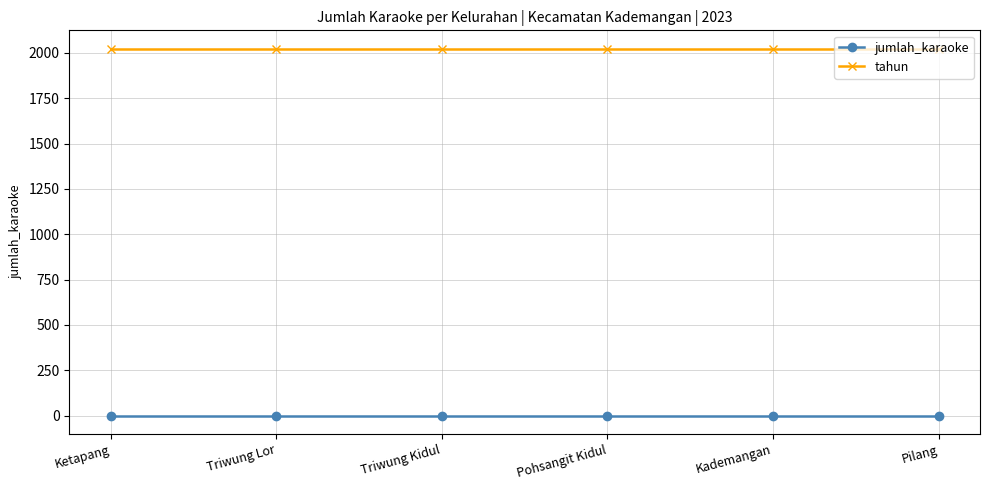

What is the label of the 3rd point from the left?

Triwung Kidul